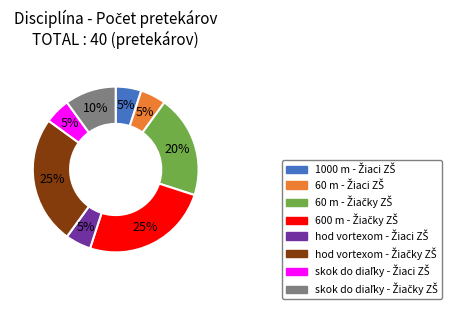

To the nearest percent, what is the average slice percentage?

12%